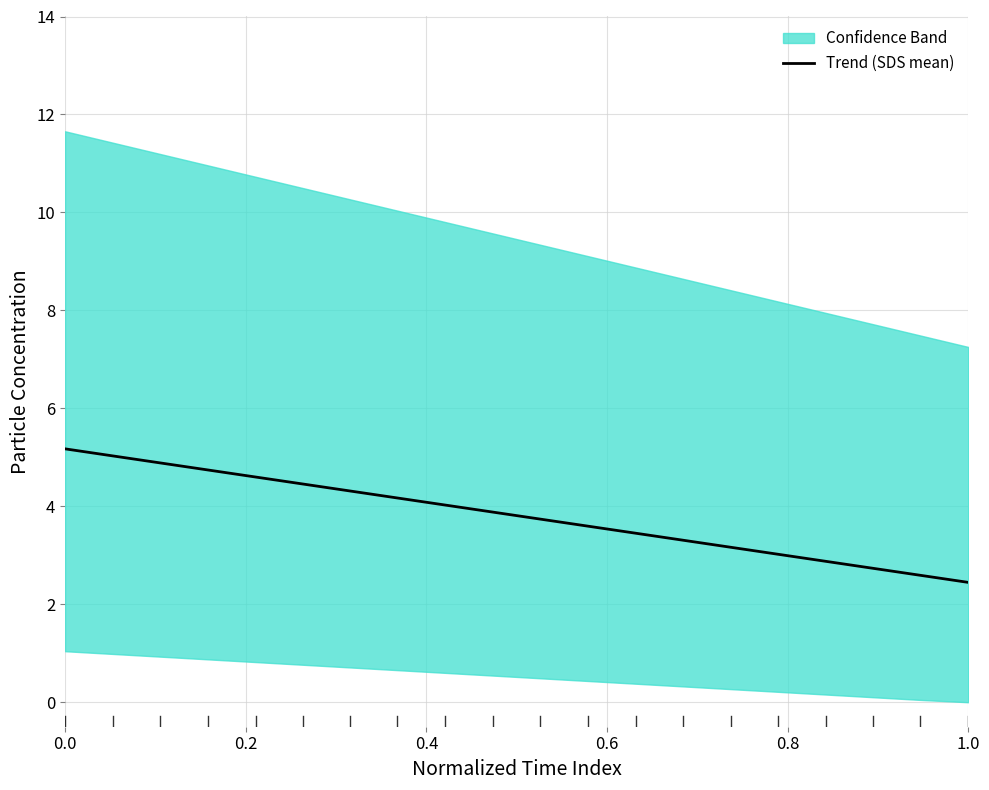

The value of Trend (SDS mean) at 0.0 is 5.2. True or false?

True